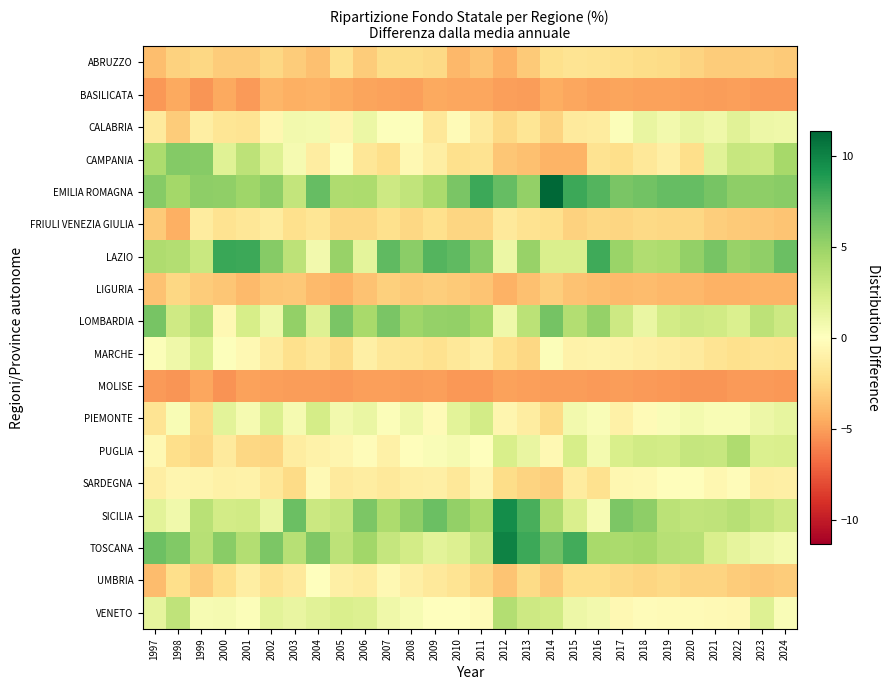

Reading right to left, transcribe all the data shown in this chart.

ABRUZZO: 2024=-3.2	2023=-3.0	2022=-3.2	2021=-3.1	2020=-2.8	2019=-2.4	2018=-2.3	2017=-2.1	2016=-2.0	2015=-1.9	2014=-2.2	2013=-3.2	2012=-4.3	2011=-3.5	2010=-4.1	2009=-2.6	2008=-2.3	2007=-2.4	2006=-3.2	2005=-2.0	2004=-3.7	2003=-3.1	2002=-2.6	2001=-3.2	2000=-3.2	1999=-2.7	1998=-2.9	1997=-3.8
BASILICATA: 2024=-5.1	2023=-5.2	2022=-5.0	2021=-5.1	2020=-5.0	2019=-4.9	2018=-4.9	2017=-4.8	2016=-4.9	2015=-4.7	2014=-4.5	2013=-5.1	2012=-5.0	2011=-4.7	2010=-4.7	2009=-4.6	2008=-5.0	2007=-4.9	2006=-4.8	2005=-4.6	2004=-4.3	2003=-4.4	2002=-4.1	2001=-5.2	2000=-4.7	1999=-5.4	1998=-4.7	1997=-5.3
CALABRIA: 2024=1.0	2023=1.0	2022=1.8	2021=0.9	2020=1.3	2019=0.8	2018=1.3	2017=0.2	2016=-1.3	2015=-1.4	2014=-2.8	2013=-1.8	2012=-2.5	2011=-1.4	2010=-0.3	2009=-1.7	2008=0.1	2007=0.2	2006=1.1	2005=-0.7	2004=0.6	2003=0.8	2002=-0.6	2001=-1.9	2000=-1.9	1999=-1.2	1998=-3.2	1997=-1.5
CAMPANIA: 2024=4.4	2023=2.9	2022=3.1	2021=1.7	2020=-2.2	2019=-1.2	2018=-1.7	2017=-2.2	2016=-2.0	2015=-4.2	2014=-4.2	2013=-3.7	2012=-3.4	2011=-2.0	2010=-2.2	2009=-1.2	2008=-0.5	2007=-2.3	2006=-1.7	2005=0.1	2004=-1.3	2003=0.5	2002=1.9	2001=3.5	2000=1.8	1999=5.6	1998=5.7	1997=4.2
EMILIA ROMAGNA: 2024=5.6	2023=5.4	2022=5.4	2021=6.1	2020=6.8	2019=6.7	2018=6.3	2017=6.0	2016=7.3	2015=8.0	2014=11.3	2013=5.2	2012=6.7	2011=8.0	2010=6.1	2009=4.3	2008=3.4	2007=2.8	2006=4.2	2005=4.1	2004=6.8	2003=3.2	2002=5.3	2001=4.8	2000=5.2	1999=5.3	1998=4.5	1997=5.6
FRIULI VENEZIA GIULIA: 2024=-3.5	2023=-3.3	2022=-3.3	2021=-3.1	2020=-2.6	2019=-2.6	2018=-2.5	2017=-2.7	2016=-2.6	2015=-2.8	2014=-2.2	2013=-2.0	2012=-1.5	2011=-2.7	2010=-2.7	2009=-2.2	2008=-2.6	2007=-2.2	2006=-2.6	2005=-2.6	2004=-1.8	2003=-2.1	2002=-1.3	2001=-1.7	2000=-2.0	1999=-1.4	1998=-4.4	1997=-3.3
LAZIO: 2024=6.6	2023=5.3	2022=5.0	2021=6.2	2020=5.2	2019=4.2	2018=4.0	2017=4.9	2016=7.9	2015=2.2	2014=2.2	2013=5.0	2012=1.1	2011=5.4	2010=7.0	2009=7.3	2008=5.5	2007=7.0	2006=1.5	2005=5.0	2004=0.8	2003=3.5	2002=5.6	2001=8.0	2000=8.1	1999=2.9	1998=3.9	1997=4.1
LIGURIA: 2024=-4.2	2023=-4.2	2022=-4.3	2021=-4.3	2020=-4.1	2019=-4.0	2018=-3.9	2017=-4.0	2016=-3.8	2015=-3.6	2014=-3.1	2013=-3.7	2012=-4.3	2011=-3.5	2010=-3.2	2009=-3.1	2008=-3.2	2007=-3.0	2006=-3.6	2005=-4.2	2004=-4.0	2003=-3.4	2002=-3.4	2001=-3.9	2000=-3.5	1999=-3.2	1998=-2.6	1997=-3.6
LOMBARDIA: 2024=2.8	2023=3.5	2022=2.1	2021=2.6	2020=2.8	2019=2.6	2018=1.2	2017=2.8	2016=5.1	2015=3.9	2014=6.3	2013=3.6	2012=0.9	2011=4.6	2010=5.2	2009=5.1	2008=4.7	2007=6.1	2006=4.4	2005=6.1	2004=1.9	2003=5.2	2002=0.9	2001=2.4	2000=-0.5	1999=3.6	1998=2.7	1997=6.1
MARCHE: 2024=-2.1	2023=-2.0	2022=-2.2	2021=-1.9	2020=-1.5	2019=-1.3	2018=-1.1	2017=-0.9	2016=-0.8	2015=-0.9	2014=0.2	2013=-2.6	2012=-2.1	2011=-1.2	2010=-1.7	2009=-2.1	2008=-1.8	2007=-1.7	2006=-1.1	2005=-2.4	2004=-1.7	2003=-2.2	2002=-1.4	2001=-0.5	2000=0.1	1999=2.0	1998=0.9	1997=0.2
MOLISE: 2024=-5.2	2023=-5.2	2022=-5.2	2021=-5.4	2020=-5.3	2019=-5.3	2018=-5.2	2017=-5.1	2016=-5.2	2015=-5.1	2014=-5.1	2013=-5.0	2012=-4.9	2011=-5.3	2010=-5.2	2009=-5.0	2008=-5.1	2007=-5.0	2006=-5.0	2005=-5.2	2004=-5.1	2003=-5.1	2002=-5.0	2001=-4.9	2000=-5.5	1999=-4.8	1998=-5.4	1997=-5.2
PIEMONTE: 2024=1.4	2023=1.0	2022=0.4	2021=0.4	2020=0.7	2019=0.3	2018=-0.3	2017=-1.0	2016=0.3	2015=0.8	2014=-2.4	2013=-1.3	2012=-0.7	2011=2.5	2010=1.6	2009=-0.3	2008=0.9	2007=0.2	2006=1.2	2005=0.7	2004=2.4	2003=0.6	2002=2.0	2001=0.6	2000=1.6	1999=-2.5	1998=0.4	1997=-1.9
PUGLIA: 2024=2.2	2023=2.1	2022=4.1	2021=3.0	2020=3.1	2019=2.6	2018=2.6	2017=2.3	2016=0.6	2015=2.3	2014=-0.5	2013=1.3	2012=2.3	2011=-0.1	2010=0.6	2009=0.3	2008=-0.1	2007=-1.0	2006=-0.3	2005=-0.7	2004=-0.9	2003=-1.3	2002=-2.7	2001=-2.6	2000=-1.5	1999=-2.7	1998=-2.3	1997=-0.5
SARDEGNA: 2024=-1.1	2023=-1.2	2022=-0.2	2021=-0.5	2020=-0.2	2019=-0.1	2018=-0.5	2017=-0.6	2016=-2.1	2015=-1.3	2014=-3.0	2013=-2.8	2012=-2.4	2011=-0.6	2010=-1.6	2009=-1.1	2008=-1.2	2007=-1.6	2006=-1.3	2005=-1.5	2004=-0.4	2003=-2.4	2002=-1.7	2001=-0.9	2000=-1.0	1999=-0.8	1998=-0.7	1997=-1.2
SICILIA: 2024=2.7	2023=3.2	2022=3.7	2021=3.4	2020=3.3	2019=3.5	2018=5.4	2017=6.0	2016=0.5	2015=2.2	2014=4.1	2013=7.6	2012=9.5	2011=4.4	2010=5.2	2009=6.6	2008=5.3	2007=4.2	2006=5.9	2005=3.2	2004=2.9	2003=6.6	2002=1.2	2001=2.6	2000=2.5	1999=3.6	1998=0.8	1997=1.6
TOSCANA: 2024=0.7	2023=1.1	2022=1.4	2021=2.2	2020=3.6	2019=3.8	2018=4.4	2017=4.3	2016=4.4	2015=7.8	2014=6.5	2013=8.0	2012=10.0	2011=3.2	2010=2.0	2009=1.7	2008=2.5	2007=3.1	2006=4.6	2005=3.5	2004=5.9	2003=3.8	2002=6.0	2001=4.0	2000=5.5	1999=3.7	1998=5.8	1997=6.5
UMBRIA: 2024=-3.2	2023=-3.3	2022=-3.2	2021=-2.8	2020=-2.8	2019=-2.5	2018=-2.7	2017=-2.5	2016=-2.3	2015=-2.2	2014=-3.2	2013=-2.4	2012=-3.5	2011=-2.7	2010=-1.9	2009=-1.6	2008=-1.1	2007=-0.5	2006=-1.4	2005=-1.1	2004=0.1	2003=-1.5	2002=-2.0	2001=-1.2	2000=-2.2	1999=-3.2	1998=-2.3	1997=-3.9
VENETO: 2024=0.3	2023=1.9	2022=-0.5	2021=-0.4	2020=-0.3	2019=-0.3	2018=-0.2	2017=-0.5	2016=0.8	2015=1.0	2014=2.6	2013=2.8	2012=4.0	2011=-0.3	2010=0.0	2009=-0.0	2008=0.5	2007=0.9	2006=2.0	2005=2.1	2004=1.8	2003=1.3	2002=1.7	2001=0.2	2000=0.5	1999=0.4	1998=3.4	1997=1.4